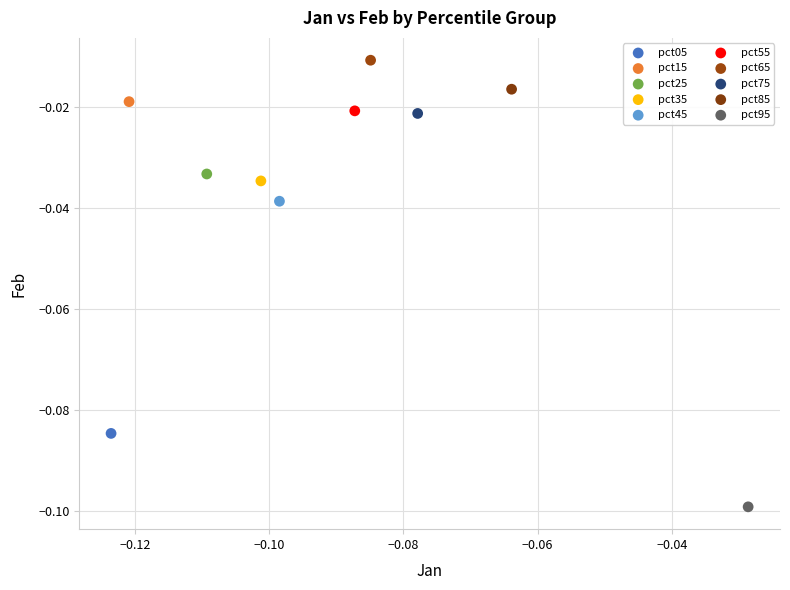

Which series reaches the maximum Y coordinate?

pct65